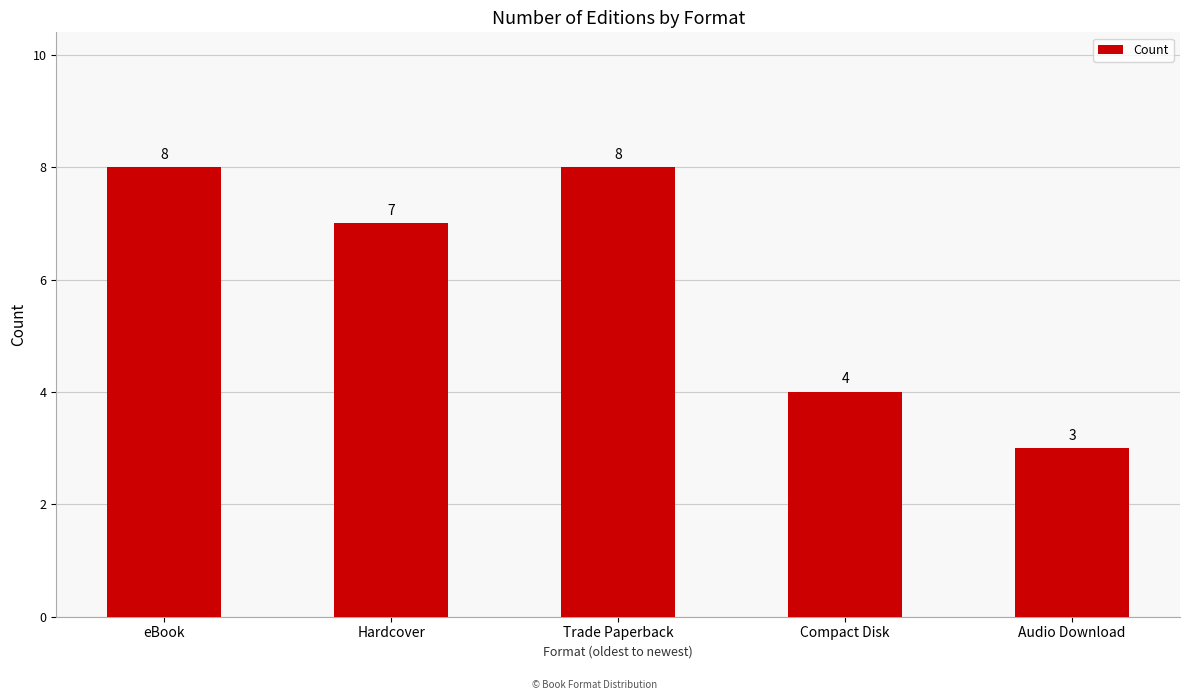

Reading left to right, extract all data points from this chart.

8	7	8	4	3